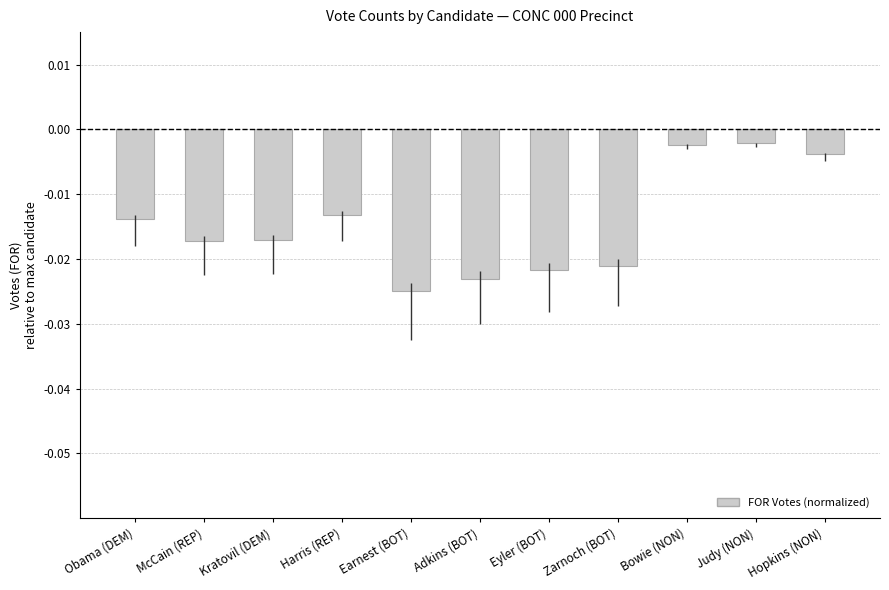

What is the label of the 11th bar from the left?

Hopkins (NON)